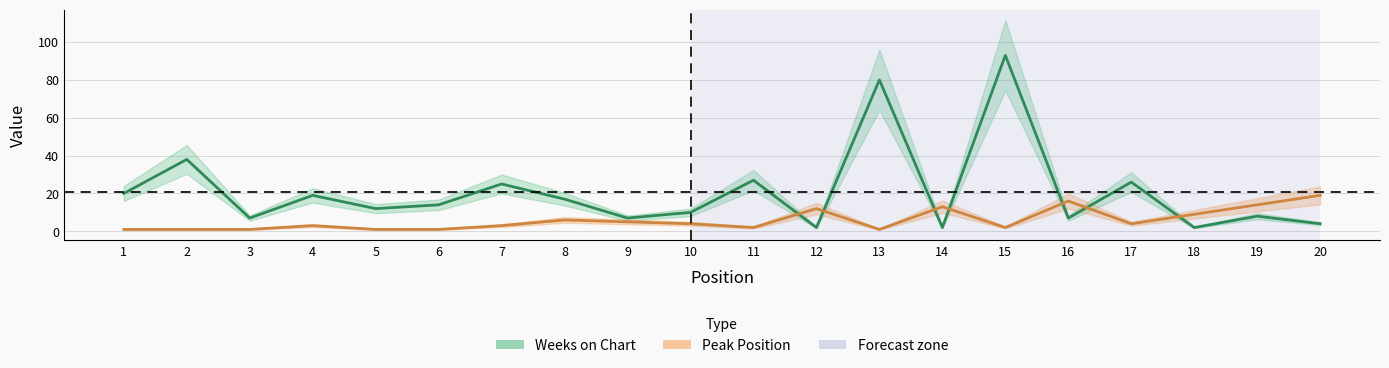

Which series has the largest total across all categories?

Weeks on Chart